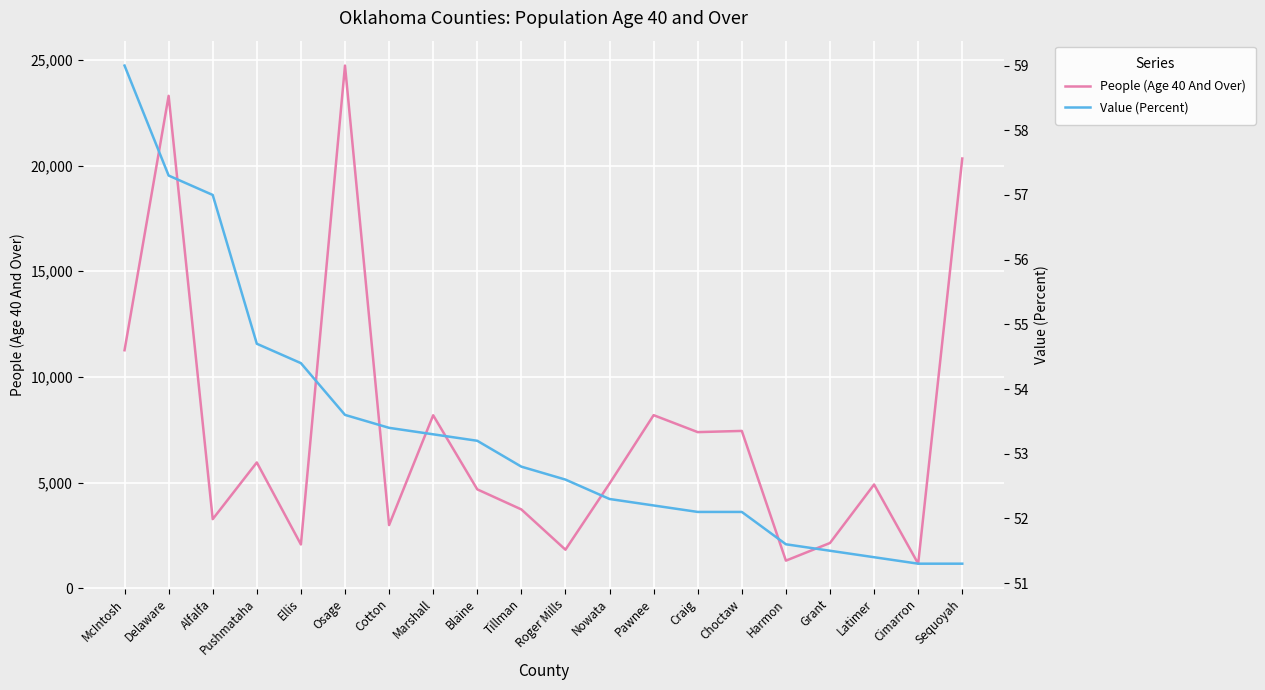

At which label does People (Age 40 And Over) first exceed 4957?

McIntosh